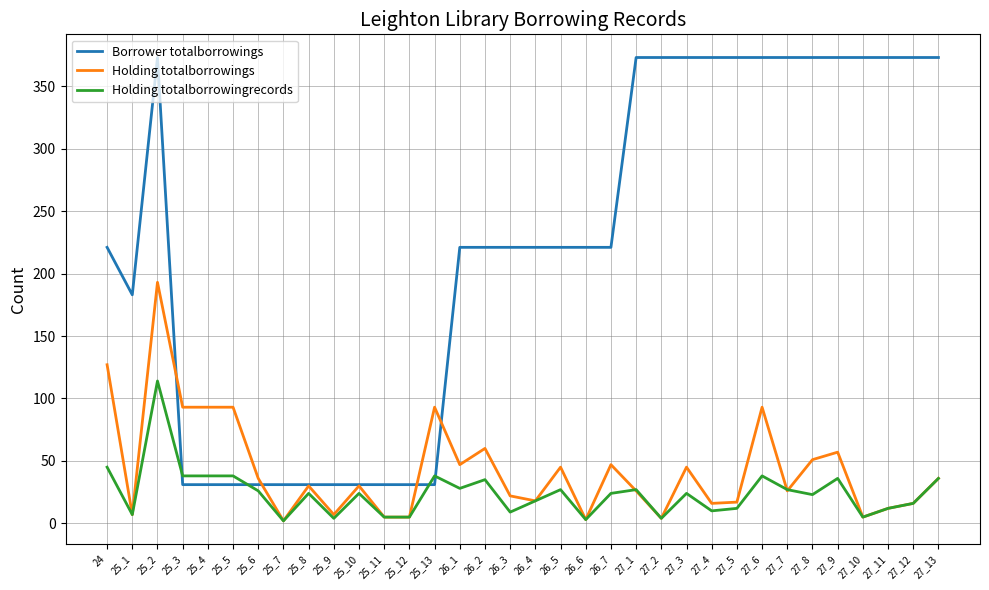

What is the spread (max minus min) of values at 25_9?

27